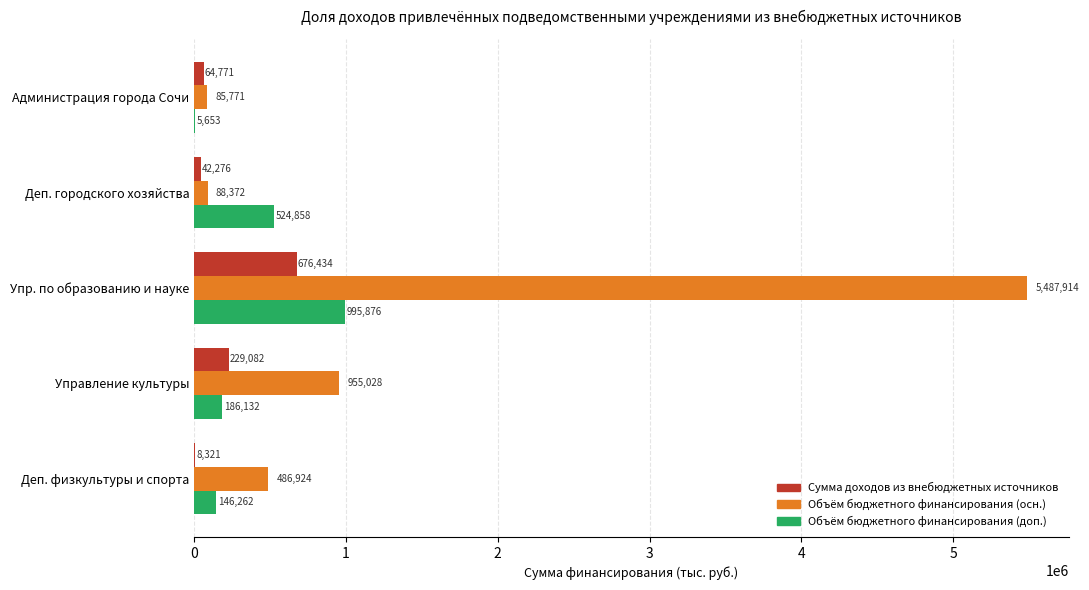

At which category is the sum across all series the highest?

Упр. по образованию и науке